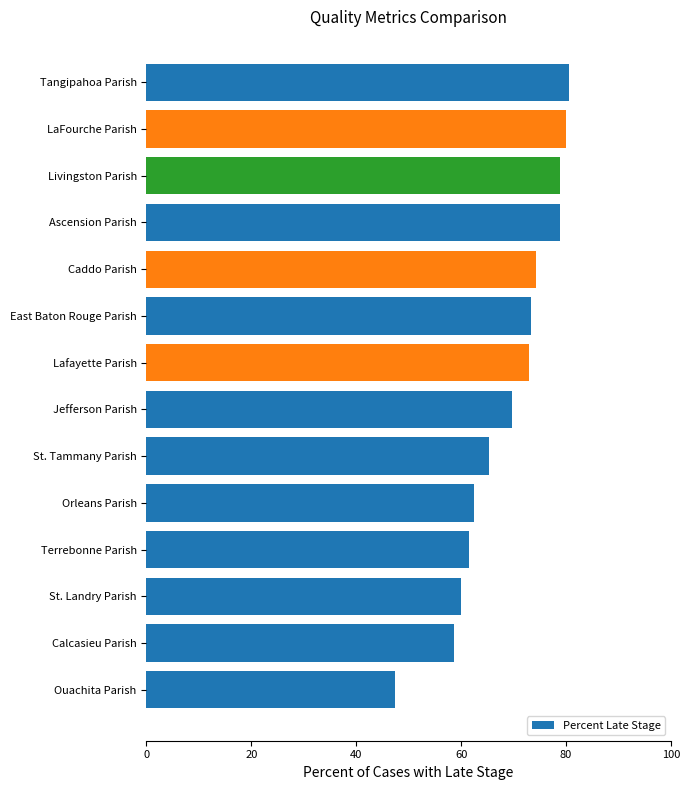

What is the average value?

68.8